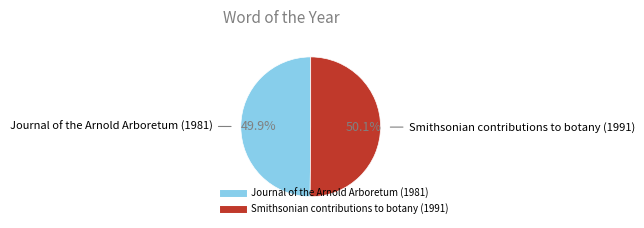

Approximately how many times larger is the value at Smithsonian contributions to botany (1991) compared to Journal of the Arnold Arboretum (1981)?

1.0